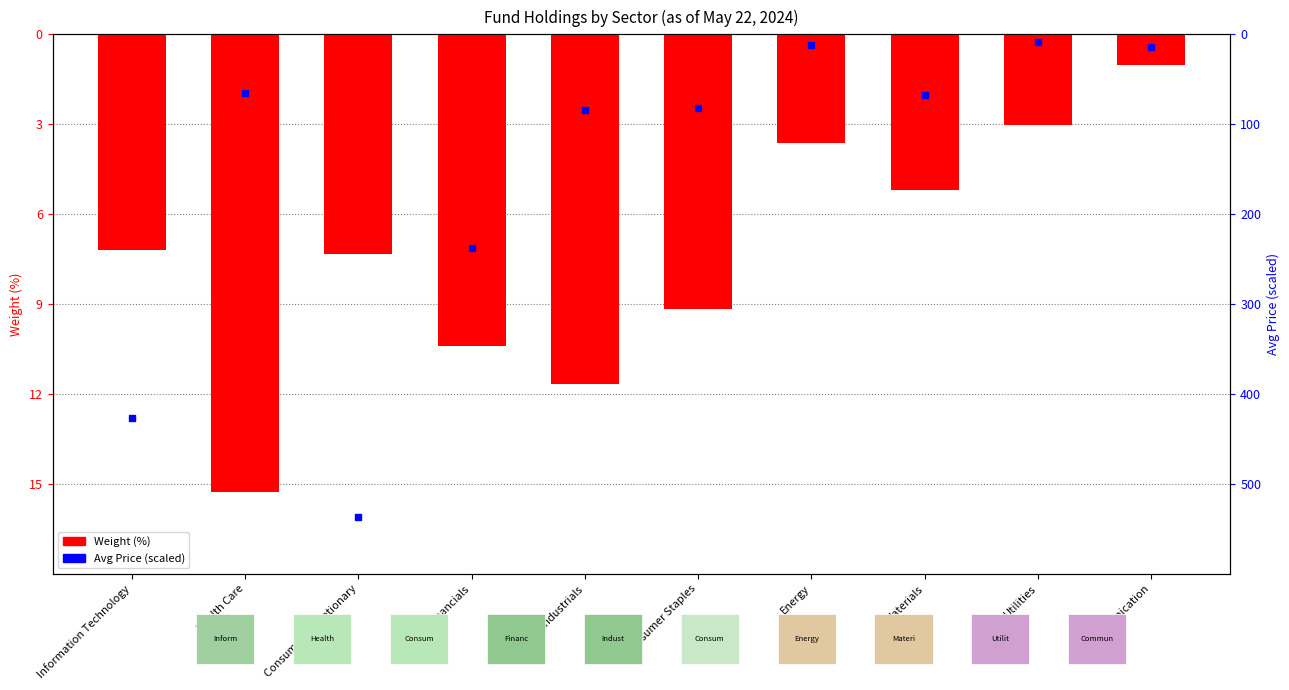

What are all the series names shown in the legend?

Weight (%), Avg Price (scaled)